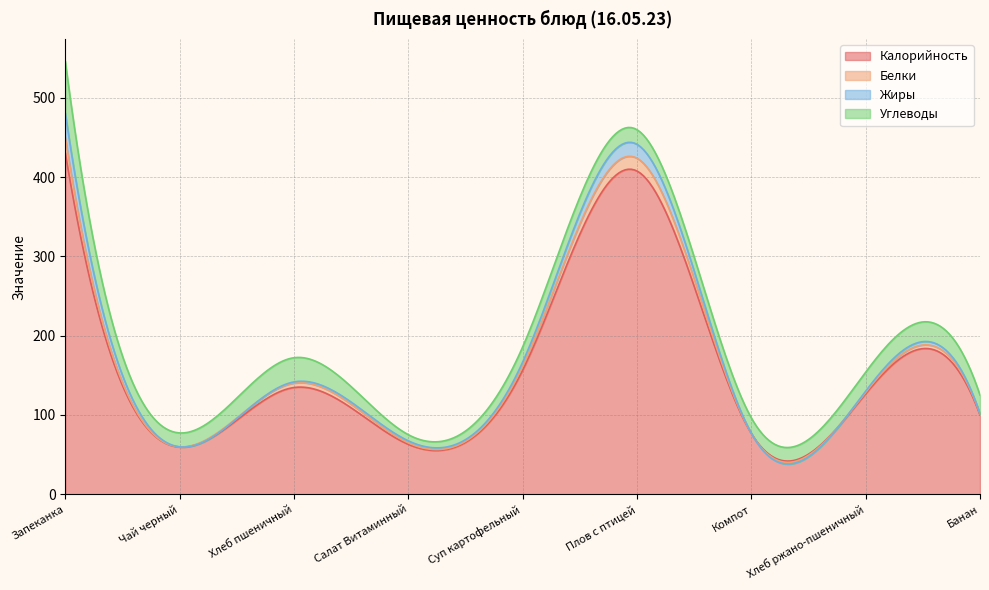

True or false: Белки and Калорийность intersect in this chart.

False